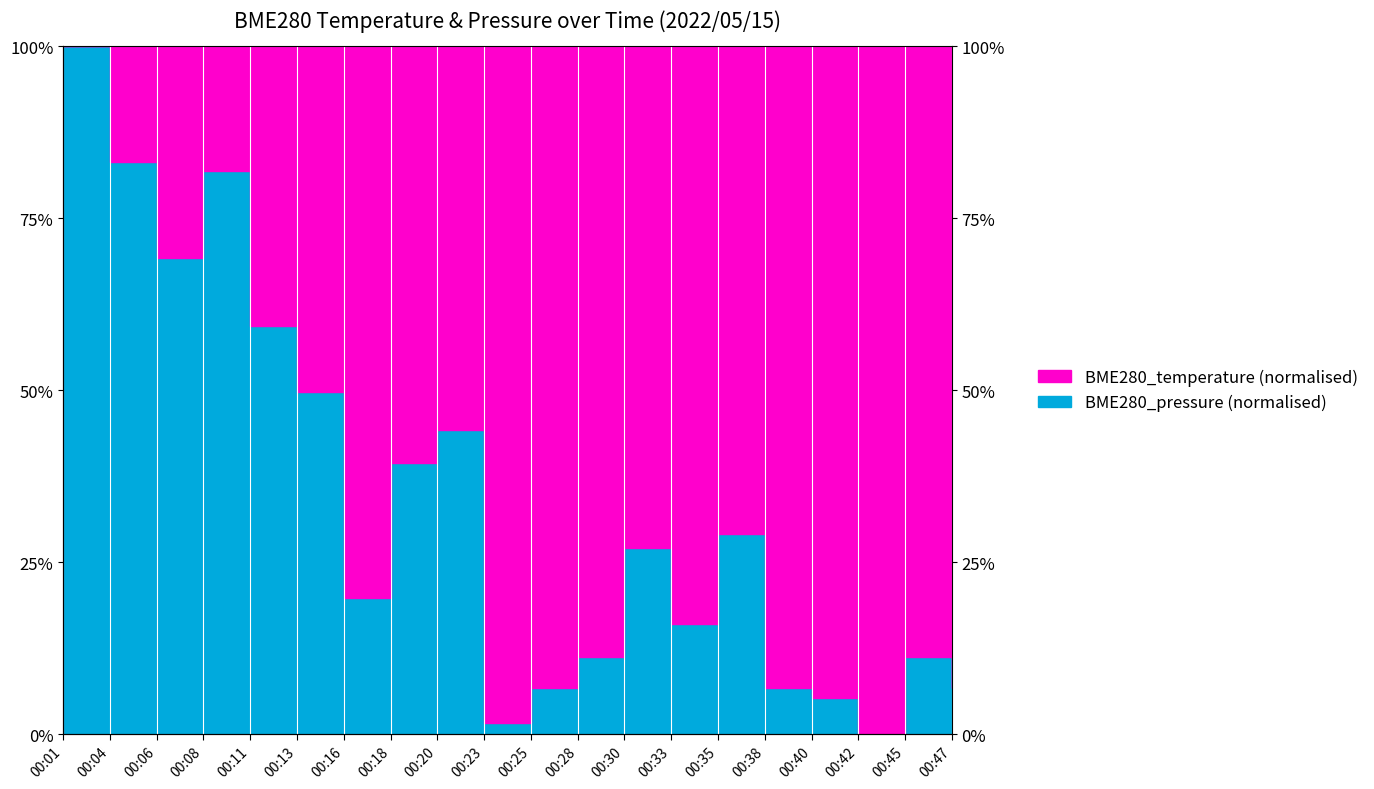

How many points are higher than both their immediate neighbors (excluding endpoints)?

5